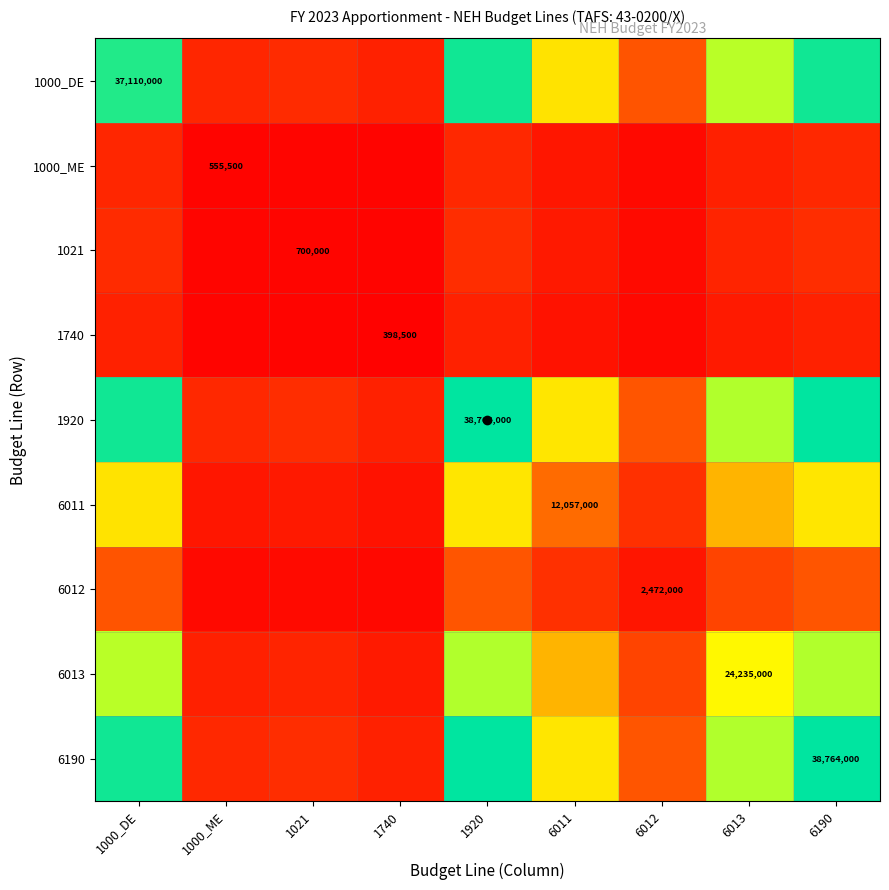

At which label is 6190 closest to 0?

1740